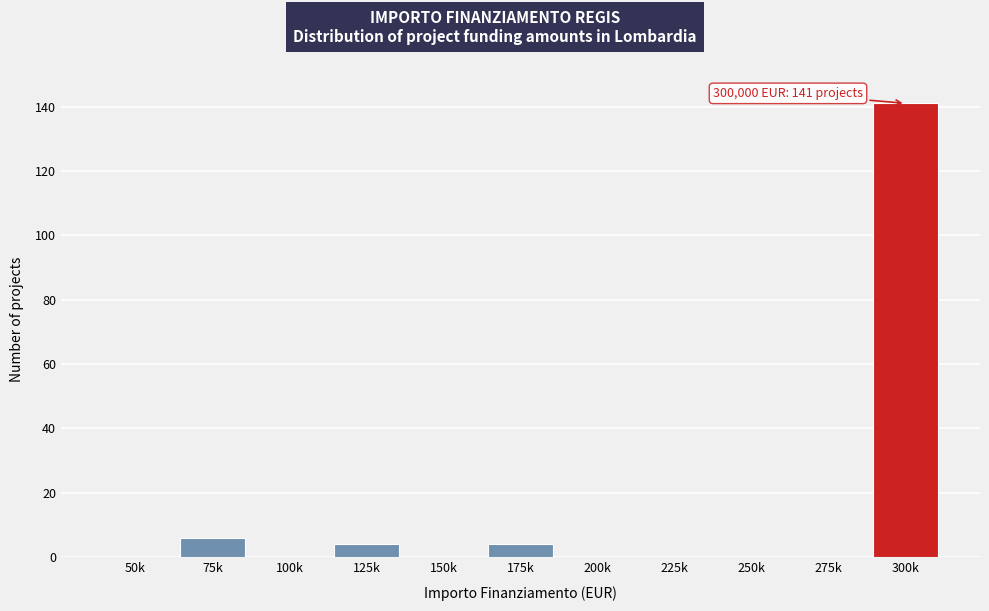

Reading left to right, list all the values displayed in this chart.

50k=0	75k=6	100k=0	125k=4	150k=0	175k=4	200k=0	225k=0	250k=0	275k=0	300k=141